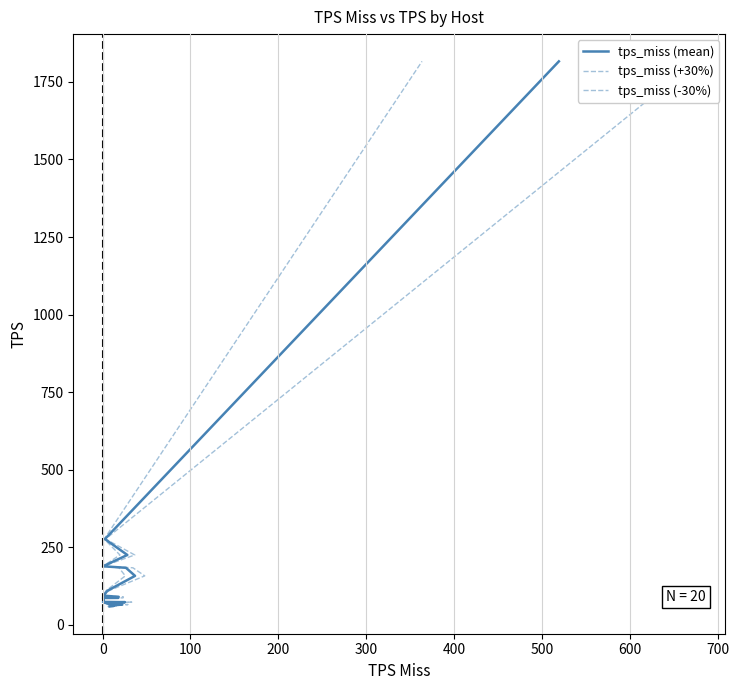

What is the difference between the maximum and minimum values in the tps_miss (+30%) series?

1756.3